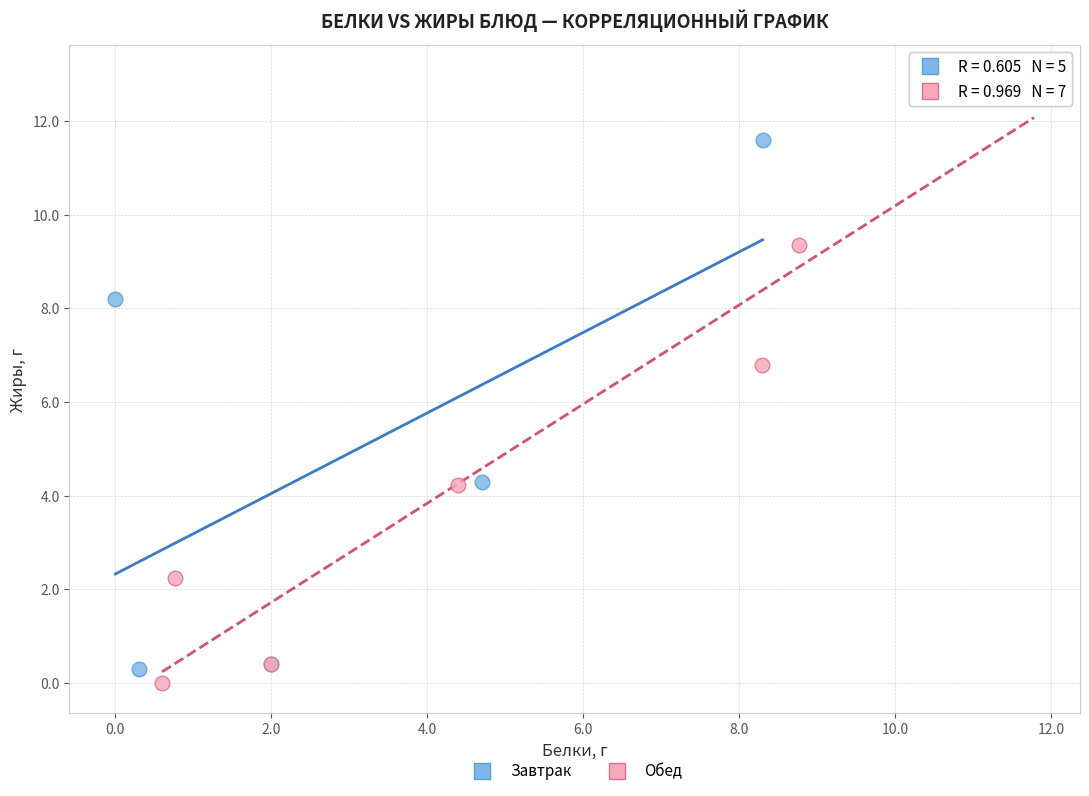

Which series has the widest spread of Y values?

Обед